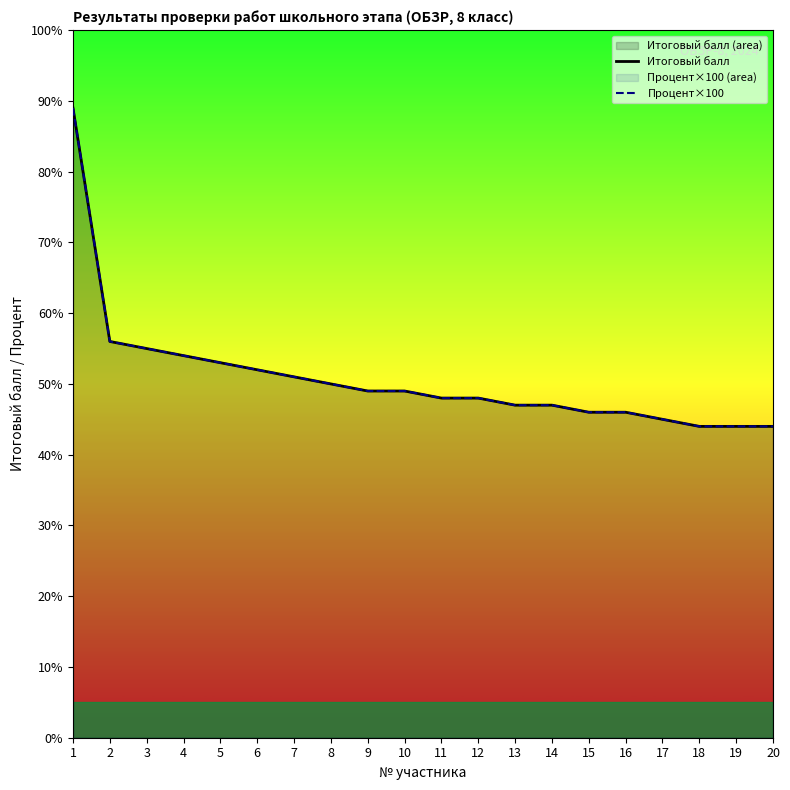

True or false: Итоговый балл and Процент×100 cross at least once.

False